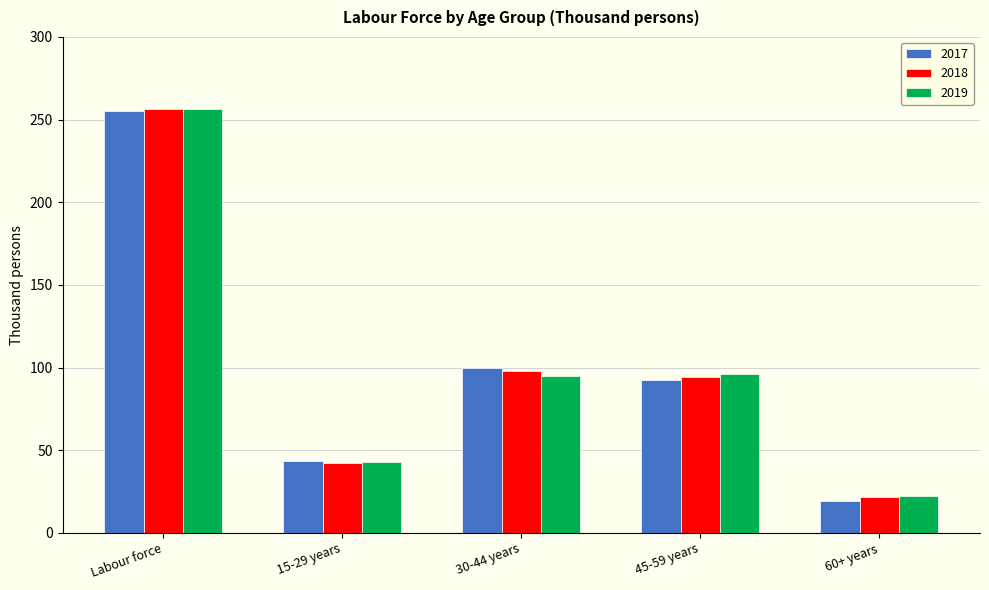

List the labels in order of 2018 value, smallest first.

60+ years, 15-29 years, 45-59 years, 30-44 years, Labour force